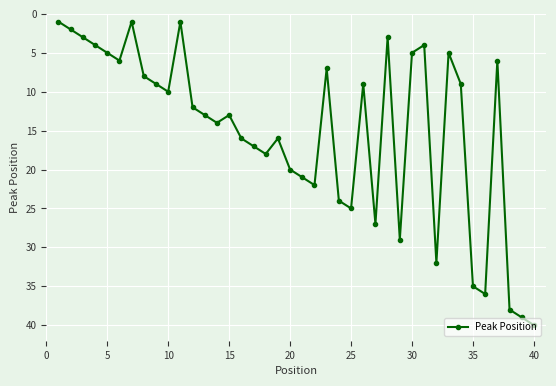

Does the chart display data point markers on the line(s)?

Yes